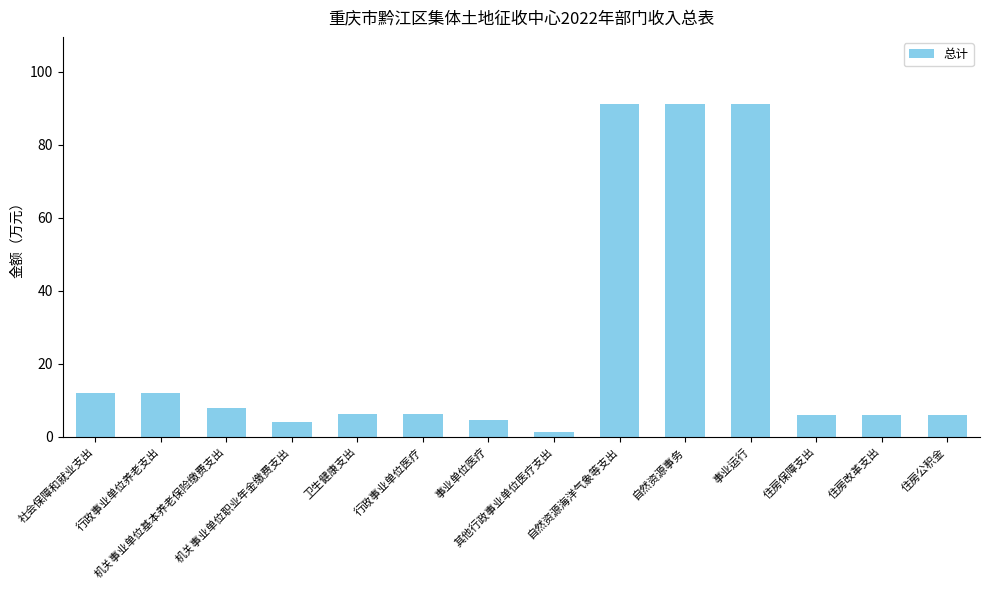

Is it true that the value at 行政事业单位医疗 is 6.2?

True